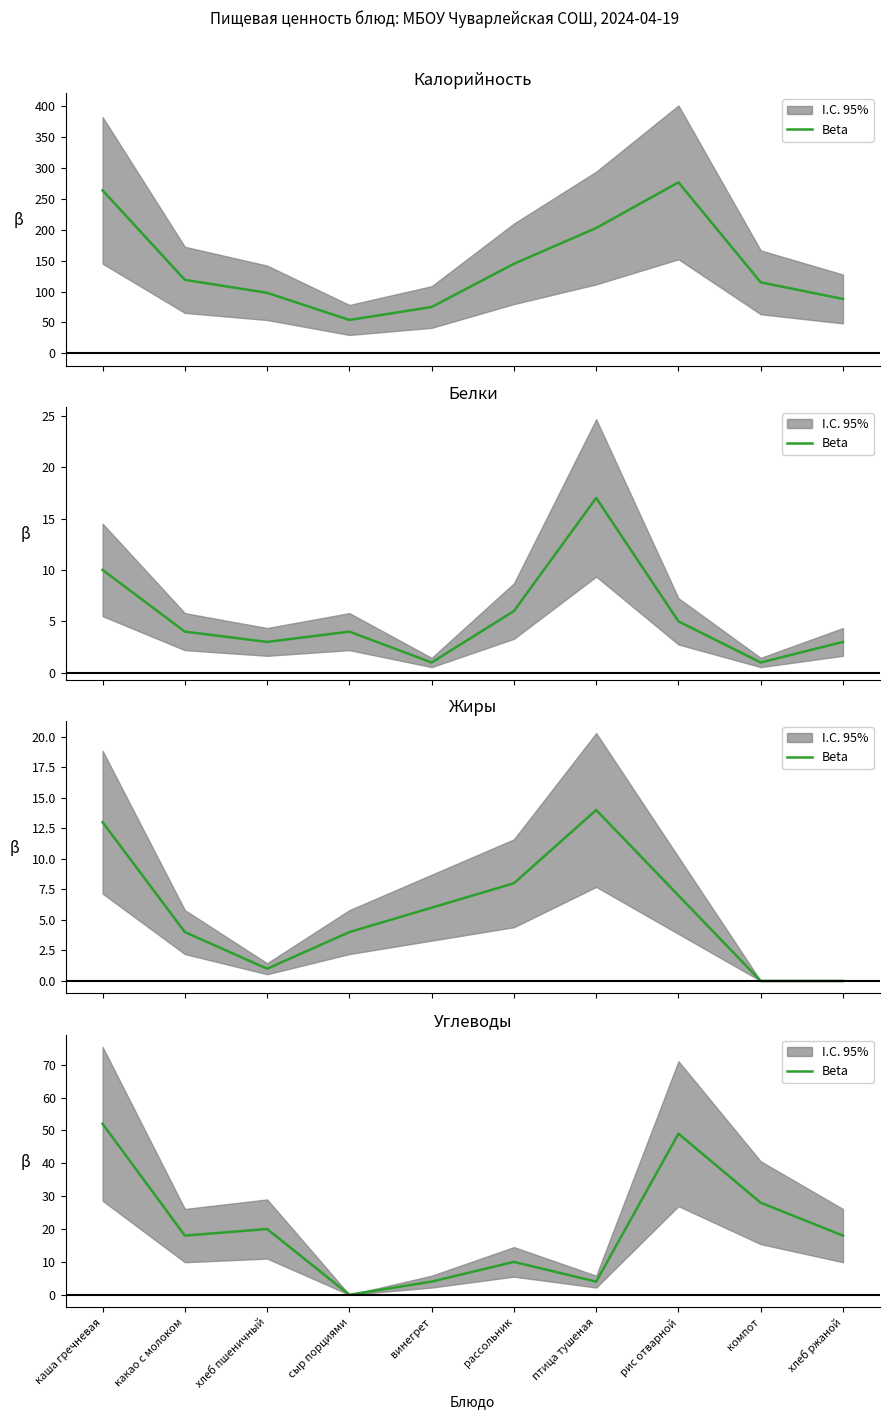

At which category does the chart reach its peak across all series?

каша гречневая